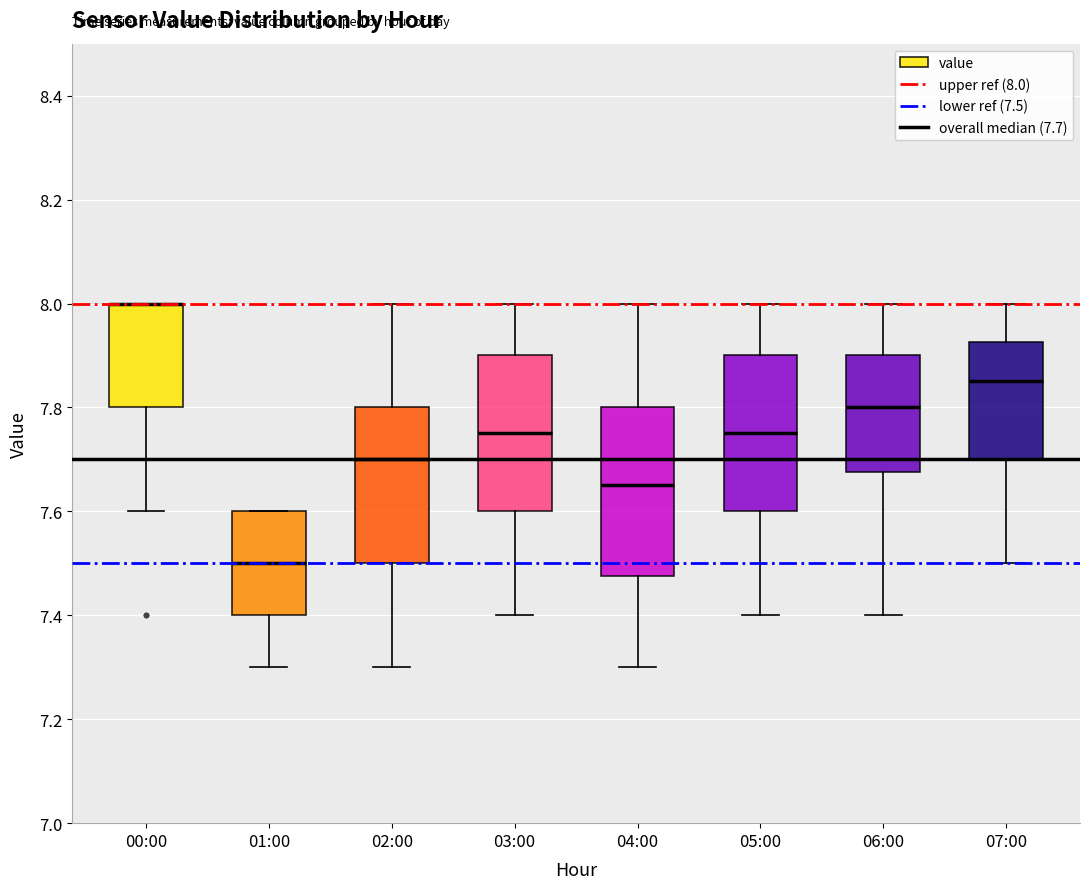

Reading left to right, read every box against the y-axis: the position of its median line, the range the box covers, and the ends of its whiskers. The values are not printed on the chart, so give them approximately, as read against the axis.

00:00: median 8.00 (drawn on the box's upper edge), box 7.80 to 8.00, whiskers 7.60 to 8.00
01:00: median 7.50, box 7.40 to 7.60, whiskers 7.30 to 7.60
02:00: median 7.70, box 7.50 to 7.80, whiskers 7.30 to 8.00
03:00: median 7.76, box 7.60 to 7.90, whiskers 7.40 to 8.00
04:00: median 7.66, box 7.48 to 7.80, whiskers 7.30 to 8.00
05:00: median 7.76, box 7.60 to 7.90, whiskers 7.40 to 8.00
06:00: median 7.80, box 7.68 to 7.90, whiskers 7.40 to 8.00
07:00: median 7.86, box 7.70 to 7.92, whiskers 7.50 to 8.00